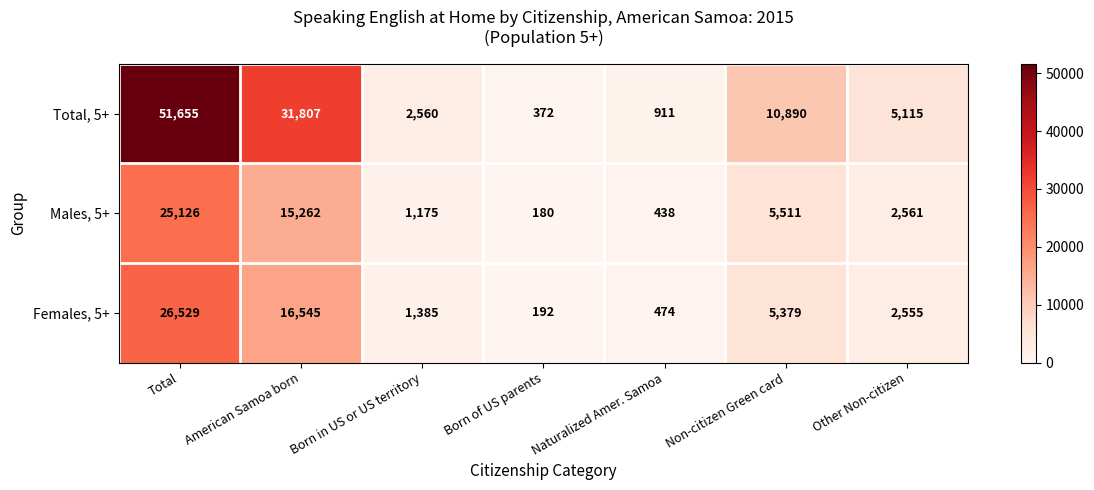

Between Born in US or US territory and Naturalized Amer. Samoa, which series saw the biggest shift?

Total, 5+